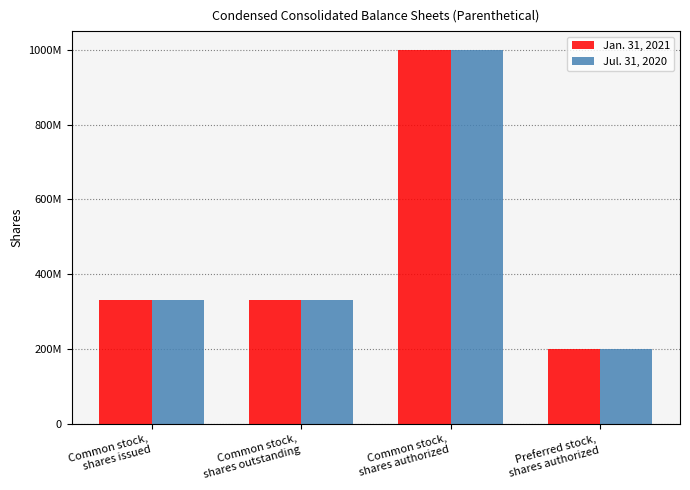

What is the label of the 4th bar from the right?

Common stock,
shares issued